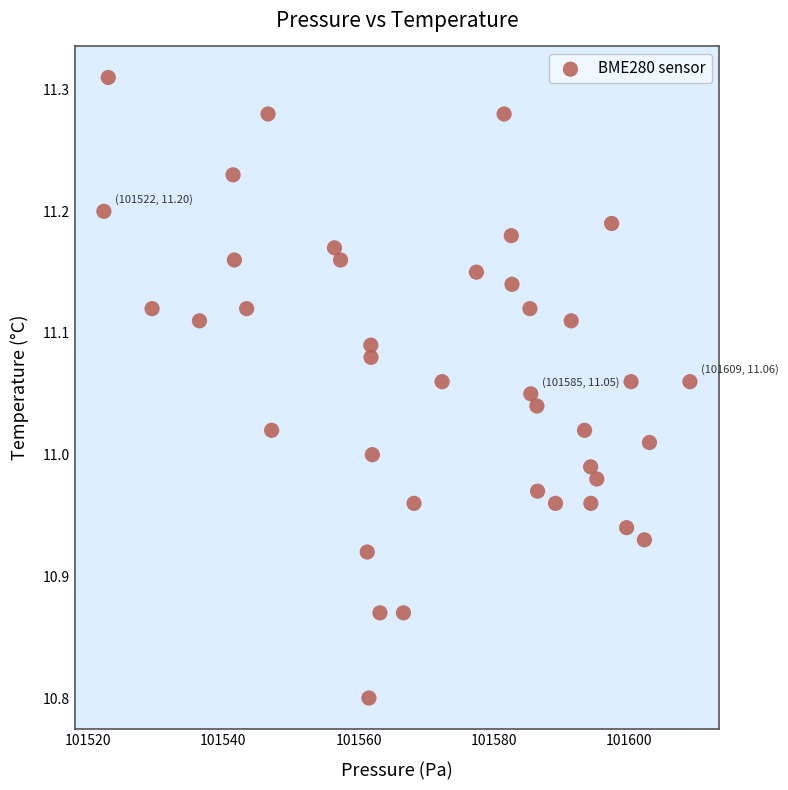

What is the range of Y values (max minus min)?

0.5